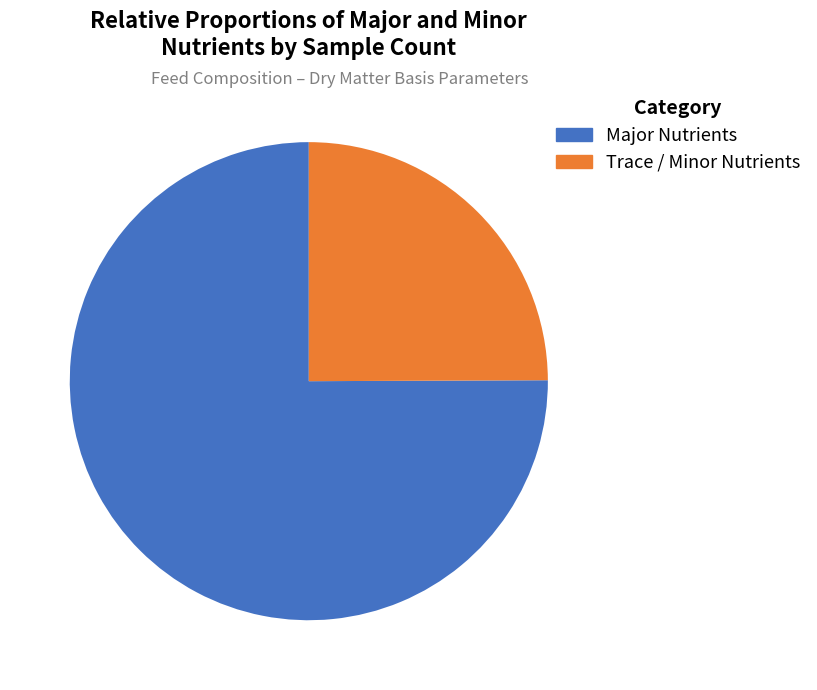

Which category accounts for the majority?

Major Nutrients